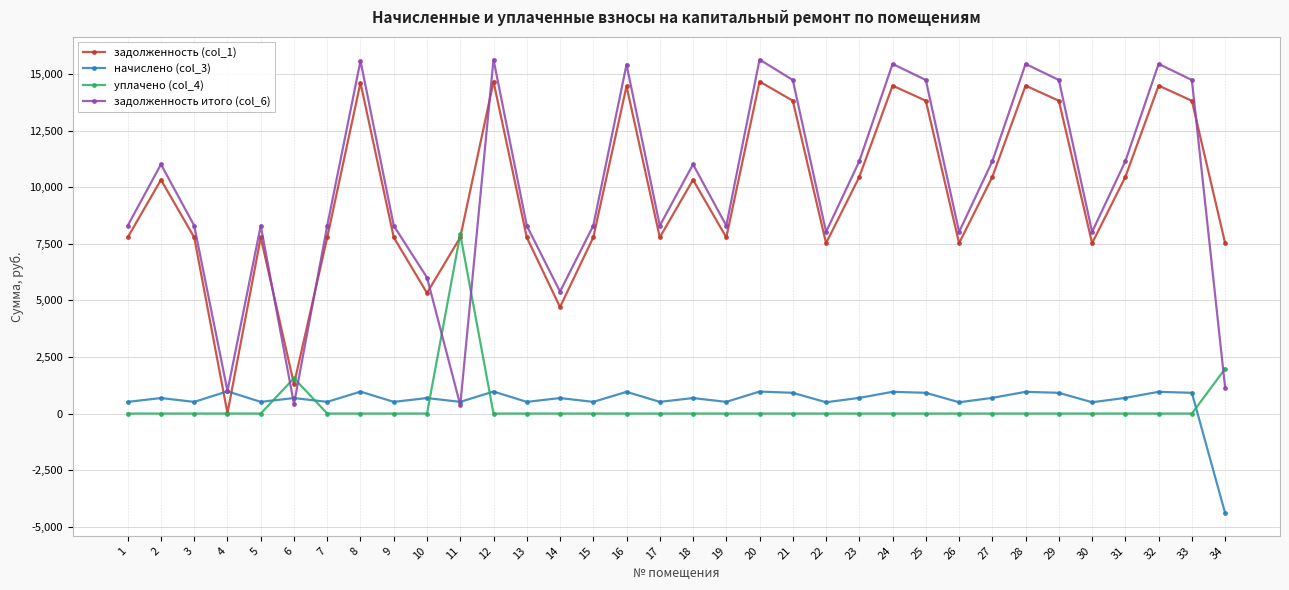

What is the smallest value displayed?

-4398.7